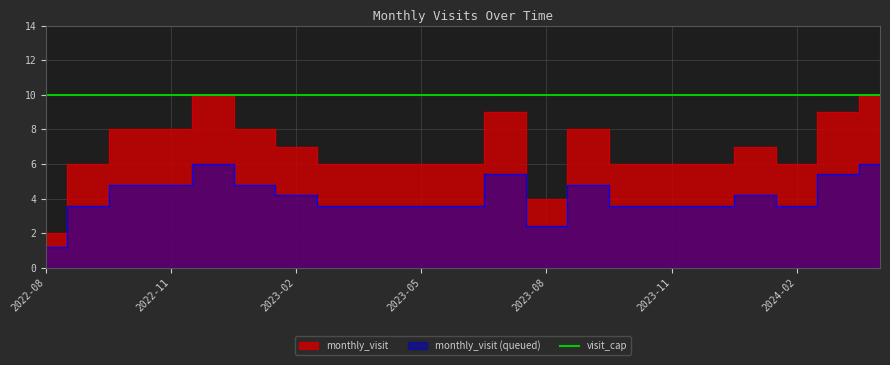

What is the difference between the second highest and second lowest values?

6